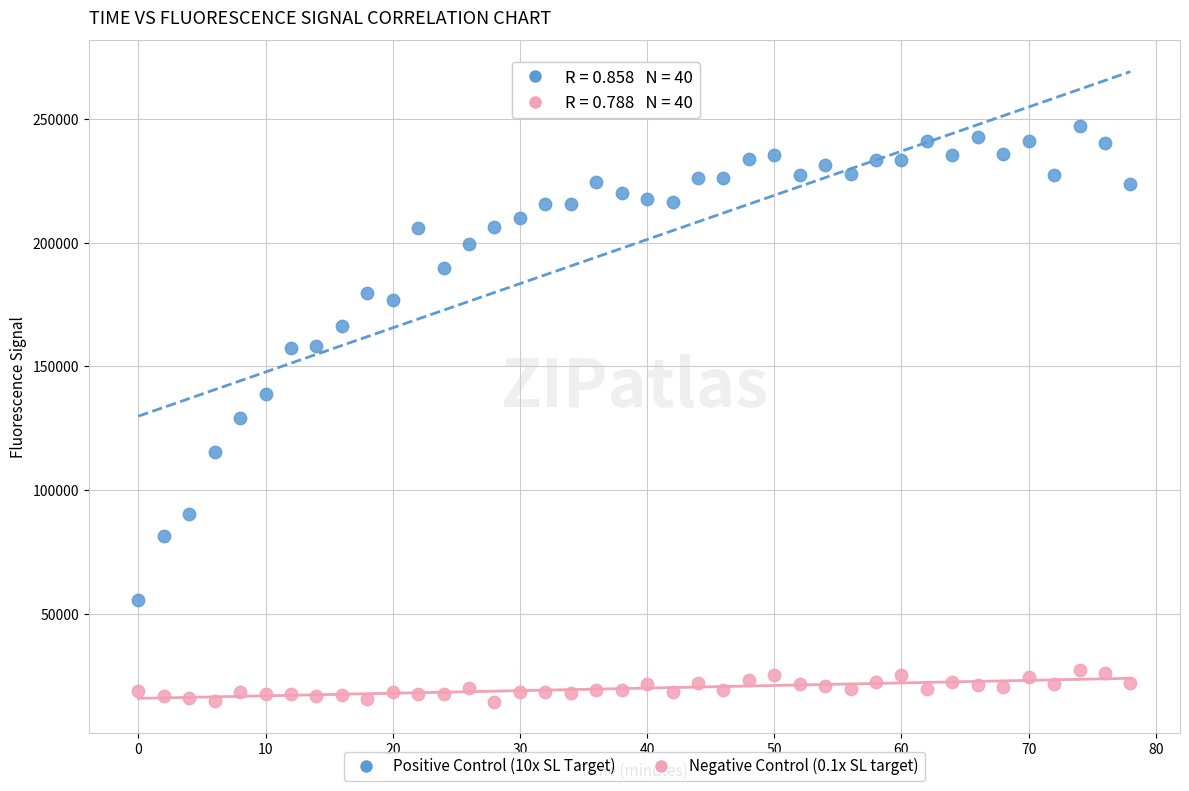

Across all data points, what is the range of Y values (max minus min)?

232447